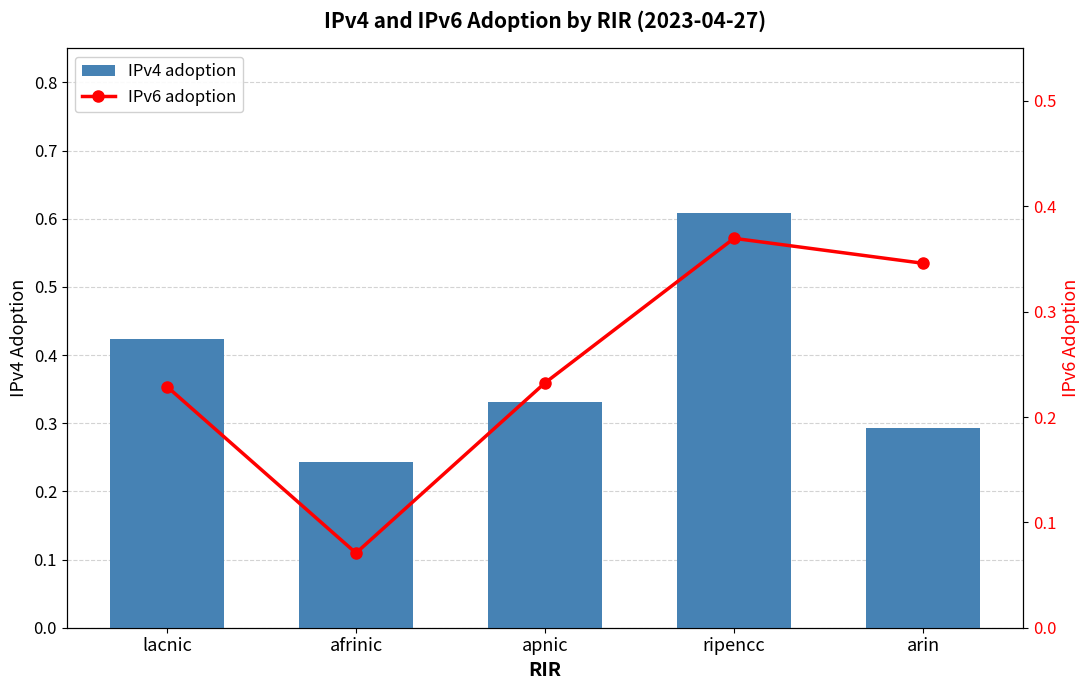

What is the sum of all IPv4 adoption values?

1.9